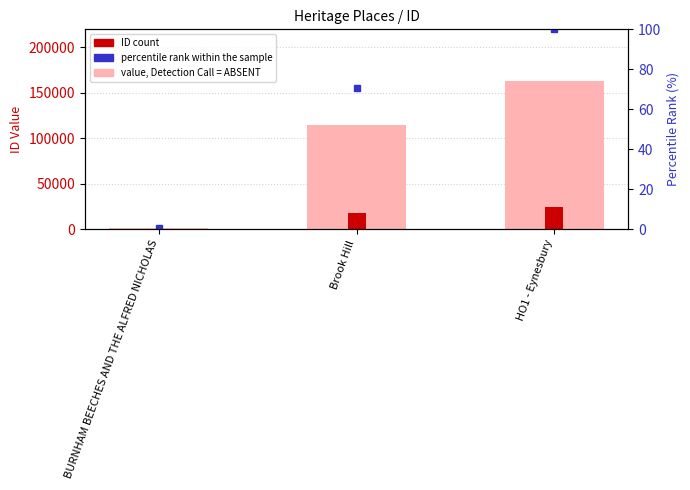

Where is ID count nearest to the value 12295?

Brook Hill